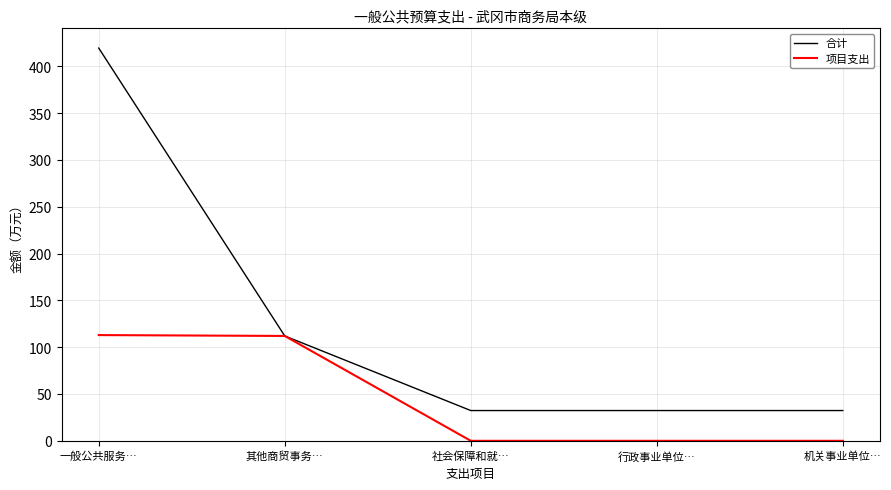

What are all the series names shown in the legend?

合计, 项目支出